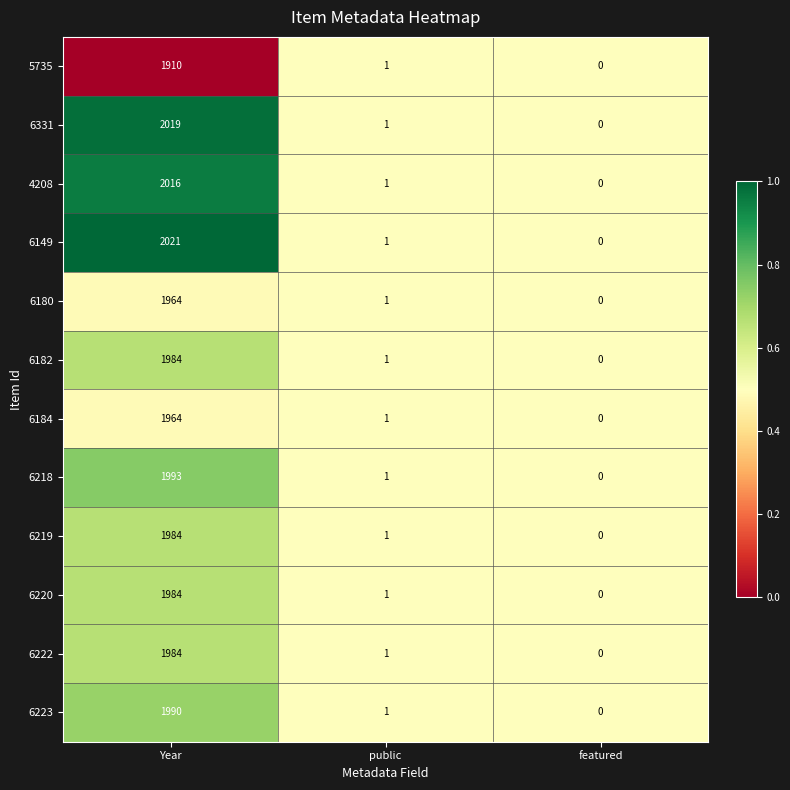

What is the total value across all series at Year?

23813